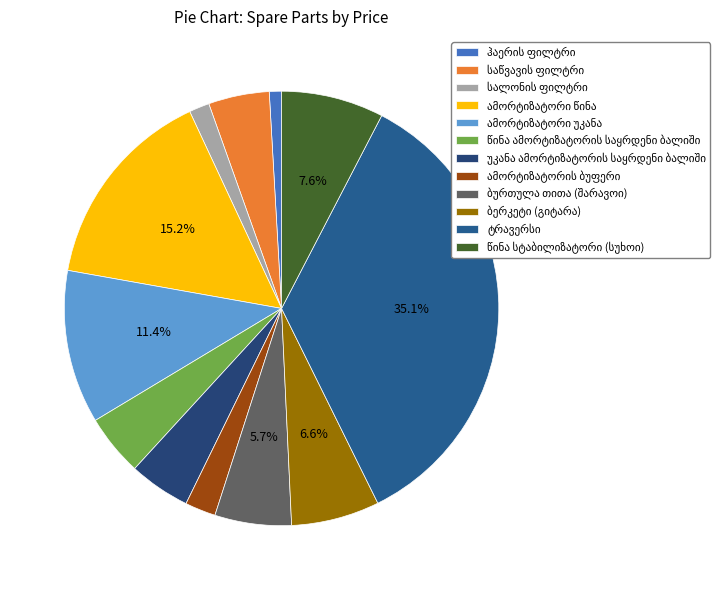

Do ბურთულა თითა (შარავოი) and ამორტიზატორი უკანა together represent more than half of the pie?

No